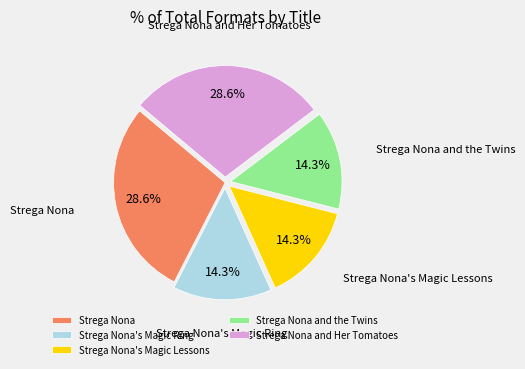

The Strega Nona's Magic Ring slice represents 14% of the pie. True or false?

True